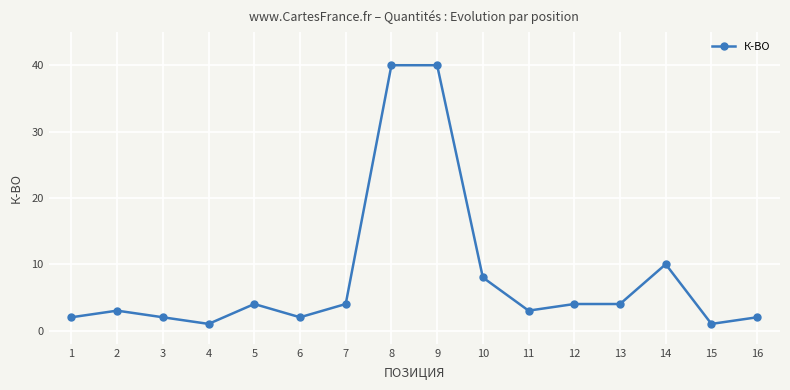

Is it true that the value at 15 is 1?

True